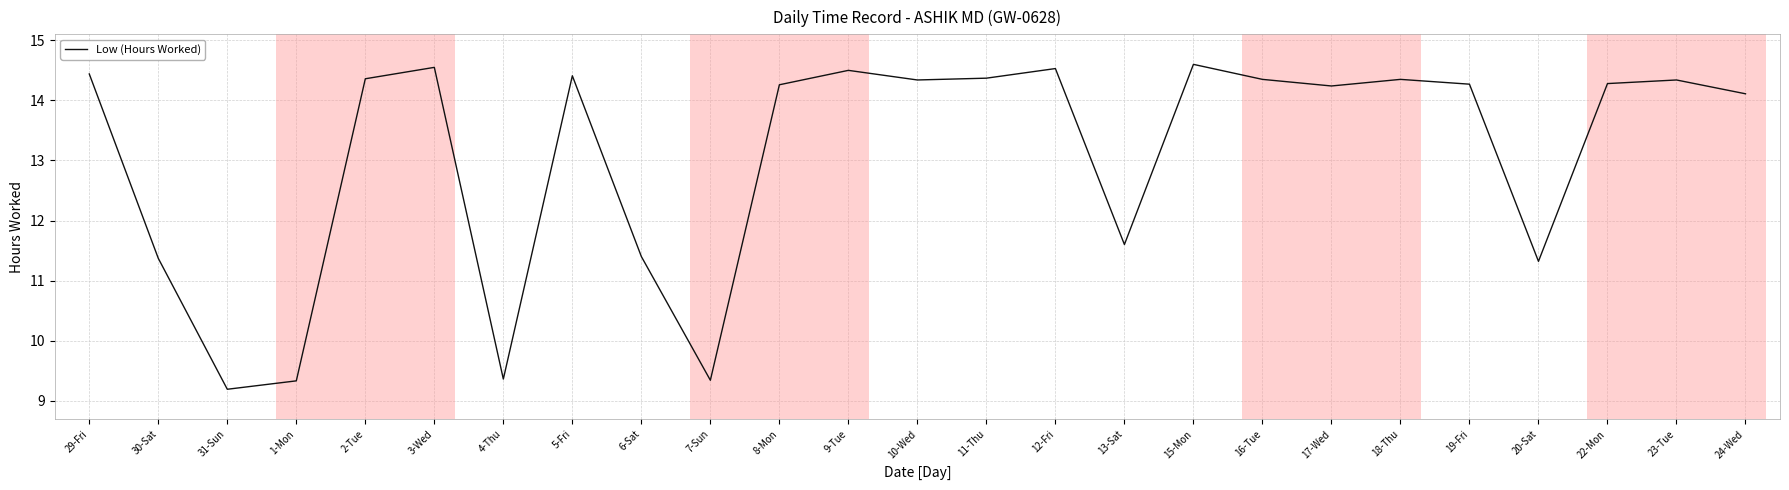

Is it true that the value at 11-Thu is 20.1?

False